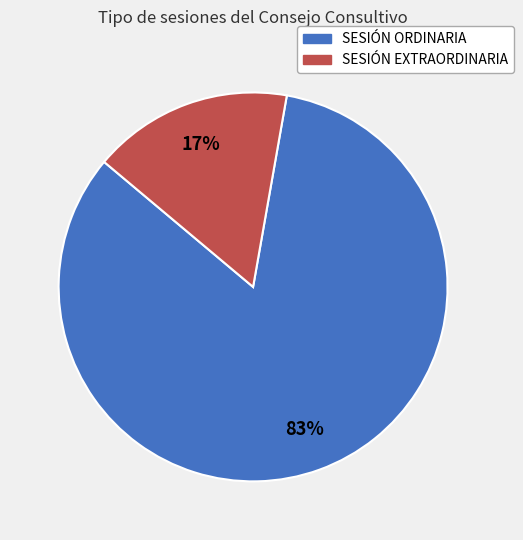

Which category accounts for the majority?

SESIÓN ORDINARIA